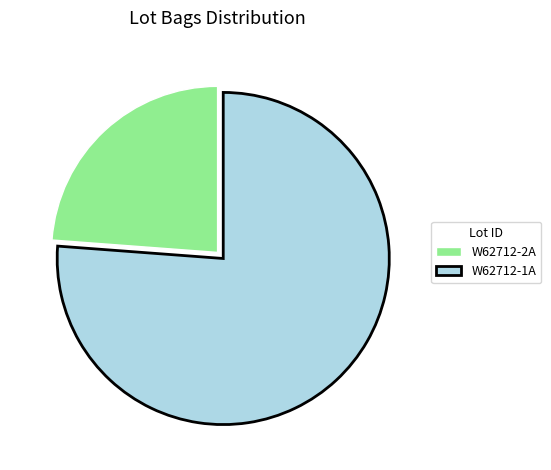

Which slice is the largest?

W62712-1A